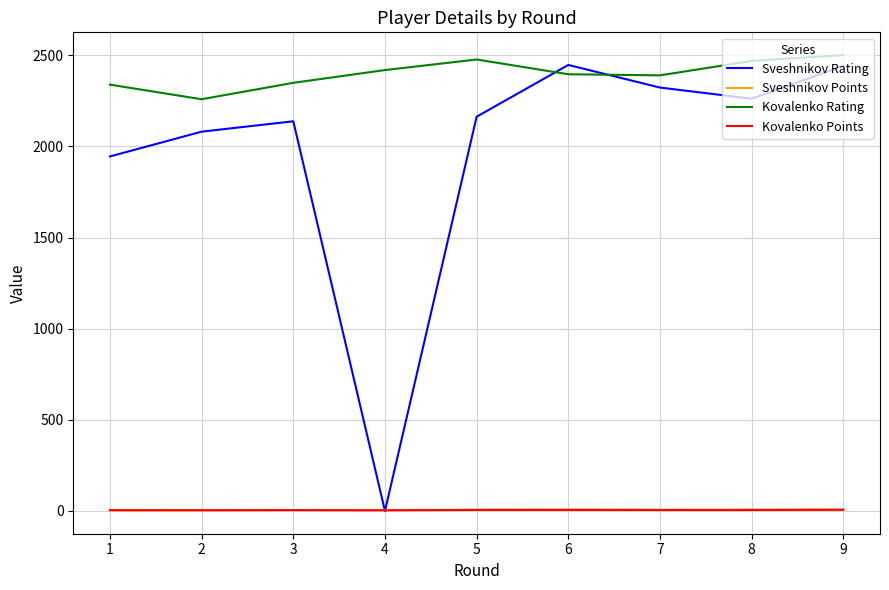

Which series has the largest total across all categories?

Kovalenko Rating